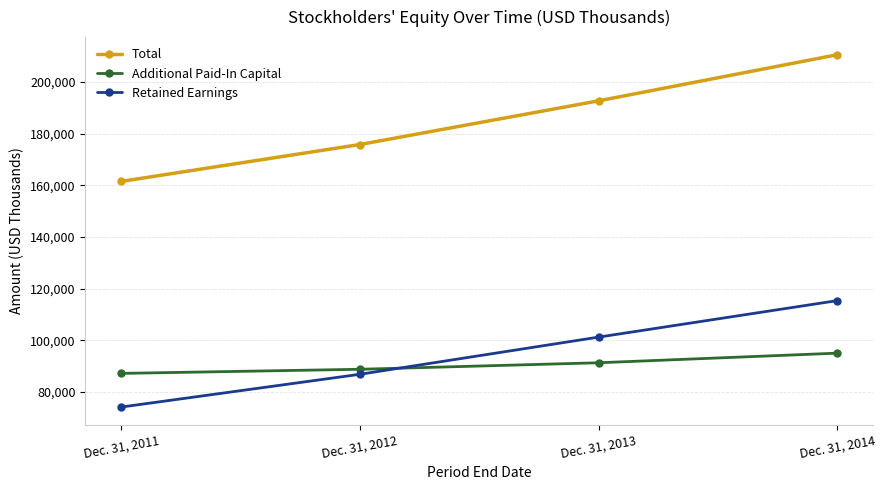

The Additional Paid-In Capital series shows 37028 at Dec. 31, 2011. True or false?

False